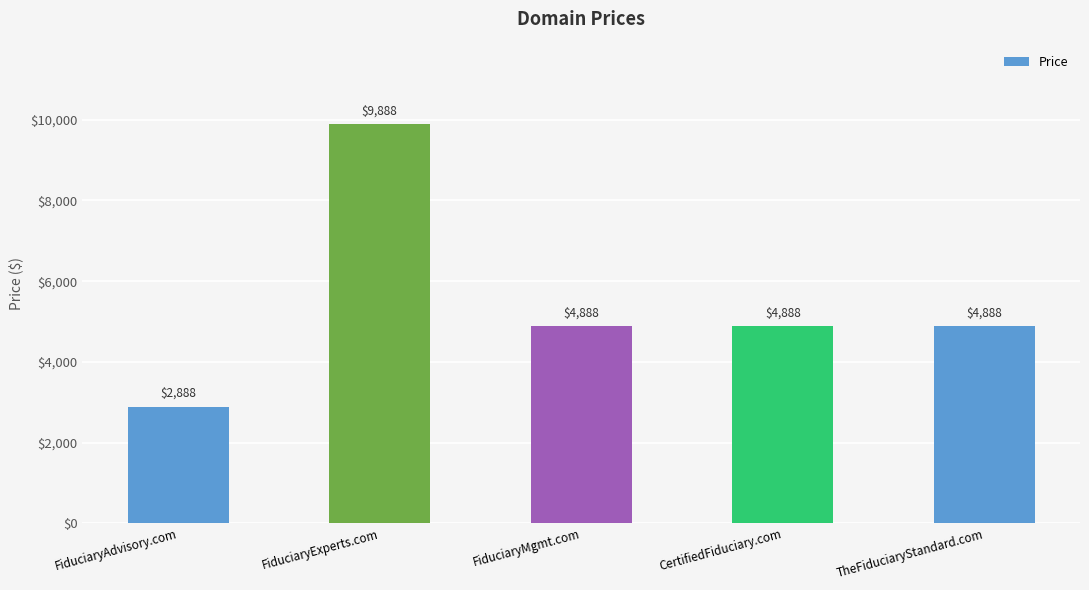

What value does the data have at FiduciaryAdvisory.com, to the nearest 10?

2890